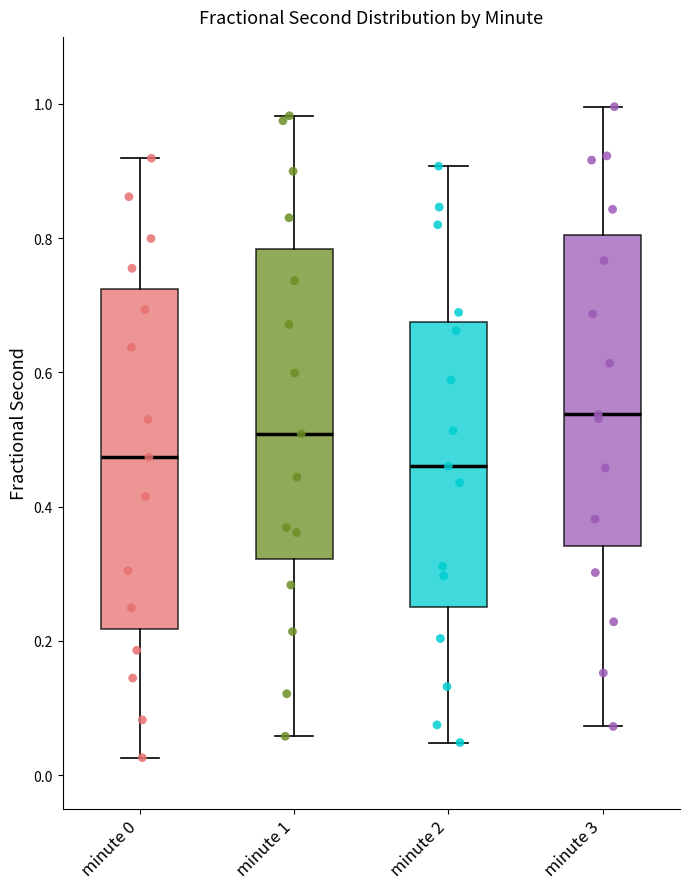

Reading left to right, transcribe this box plot: for each box, give where its median line is, the range the box spans, and where its two whiskers end, as read against the y-axis. The values are not printed on the chart, so give them approximately, as read against the axis.

minute 0: median 0.48, box 0.22 to 0.72, whiskers 0.02 to 0.92
minute 1: median 0.50, box 0.32 to 0.78, whiskers 0.06 to 0.98
minute 2: median 0.46, box 0.26 to 0.68, whiskers 0.04 to 0.90
minute 3: median 0.54, box 0.34 to 0.80, whiskers 0.08 to 1.00